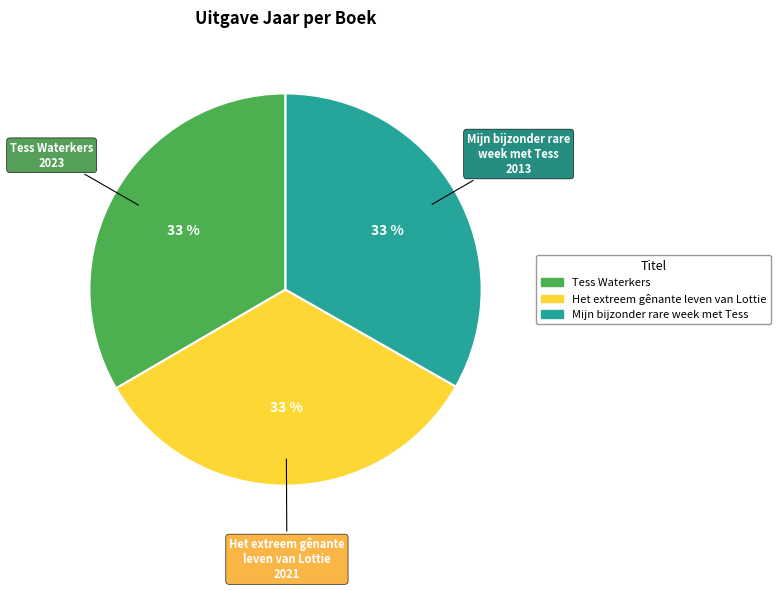

To the nearest percent, what is the combined percentage of Tess Waterkers and Mijn bijzonder rare week met Tess?

67%